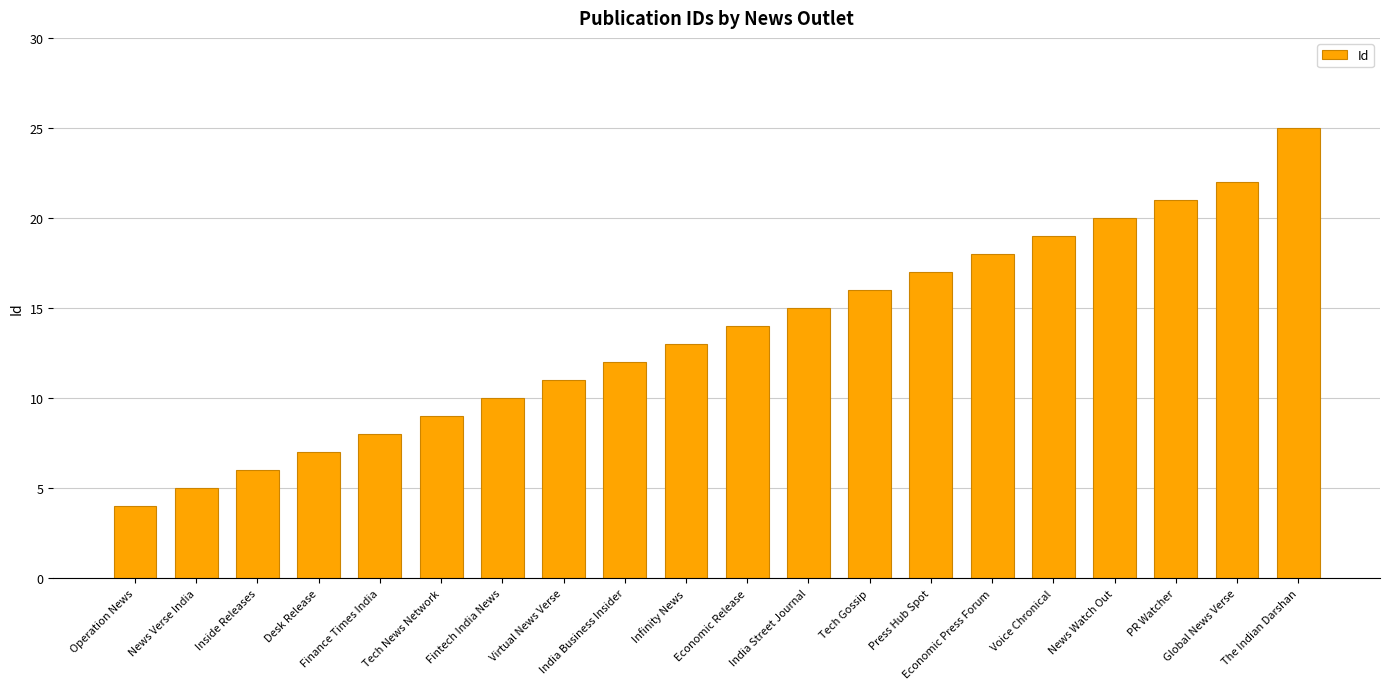

What is the maximum value shown in the chart?

25